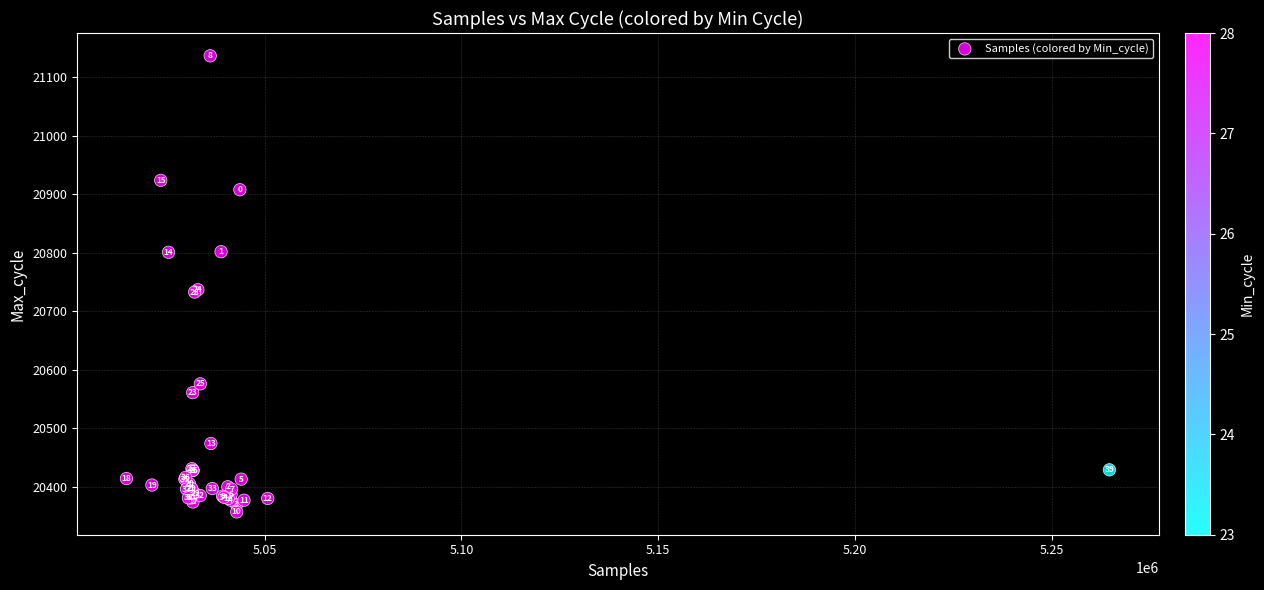

What Y value in the scatter plot is closest to 20747?

20737